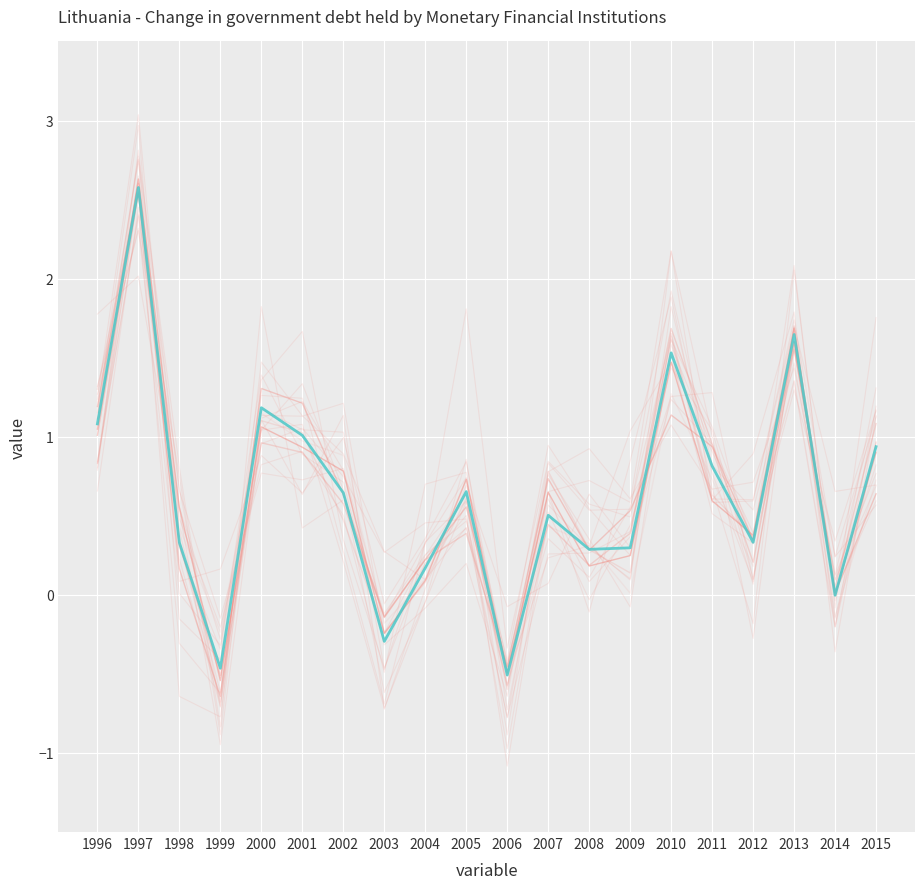

What is the lowest value of the yes series?

-0.5